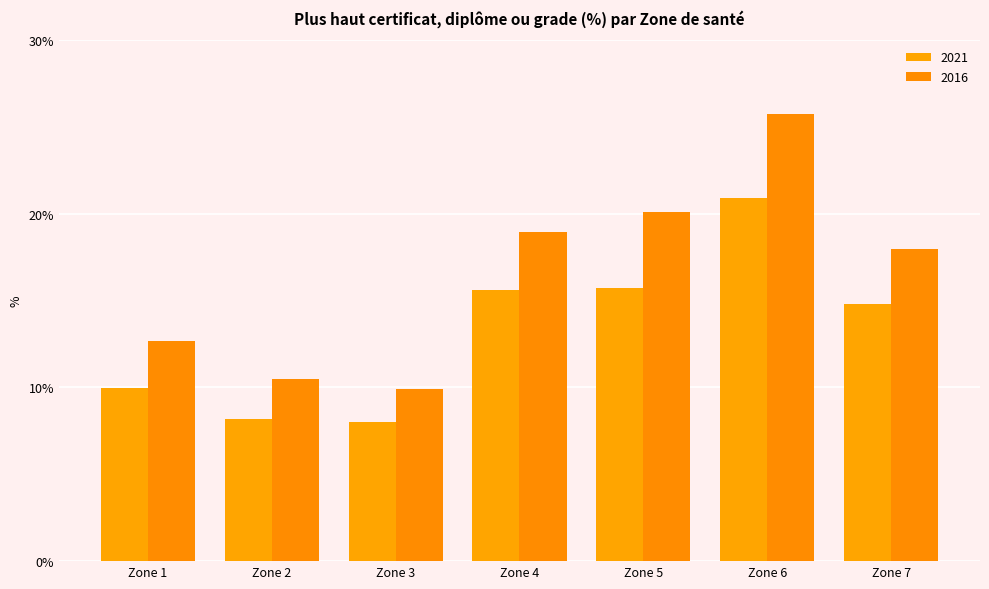

Does the chart contain any negative values?

No